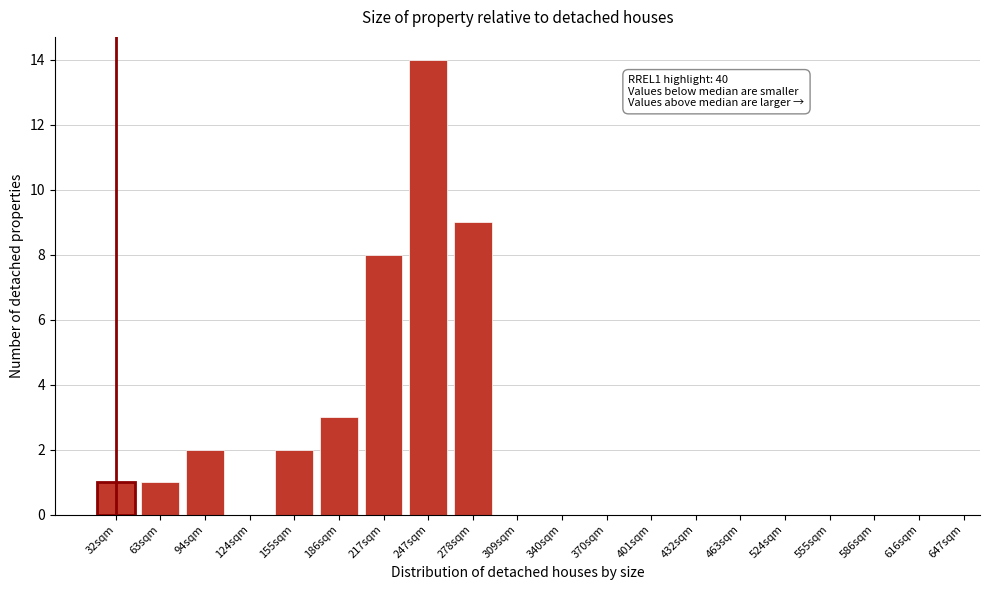

Reading left to right, transcribe all the data shown in this chart.

32sqm=1	63sqm=1	94sqm=2	124sqm=0	155sqm=2	186sqm=3	217sqm=8	247sqm=14	278sqm=9	309sqm=0	340sqm=0	370sqm=0	401sqm=0	432sqm=0	463sqm=0	524sqm=0	555sqm=0	586sqm=0	616sqm=0